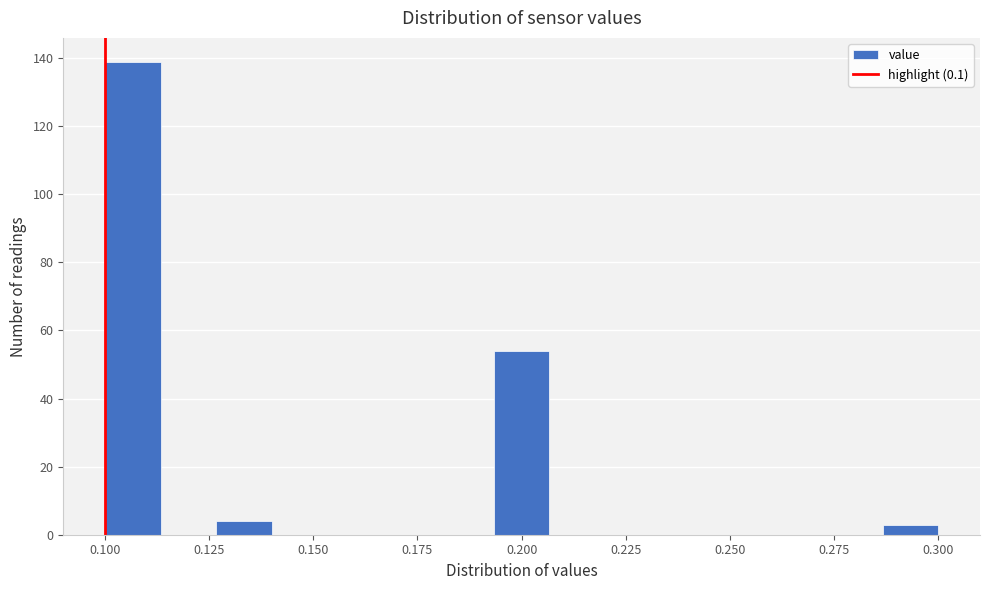

Read against the x-axis, roughly where is the centre of the tallest bar?

0.105